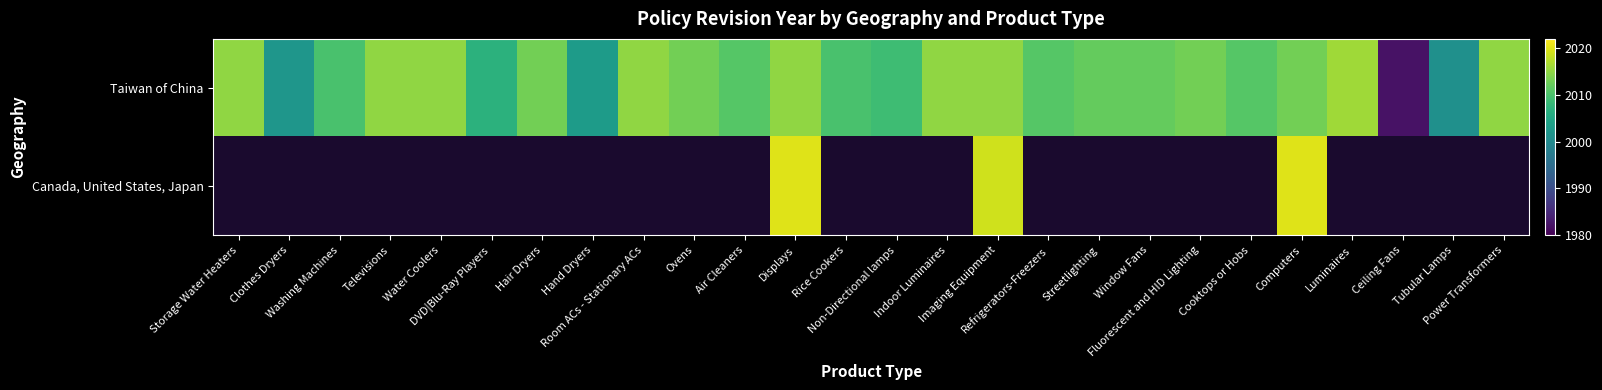

Is it true that Taiwan of China equals 3398.8 at Luminaires?

False